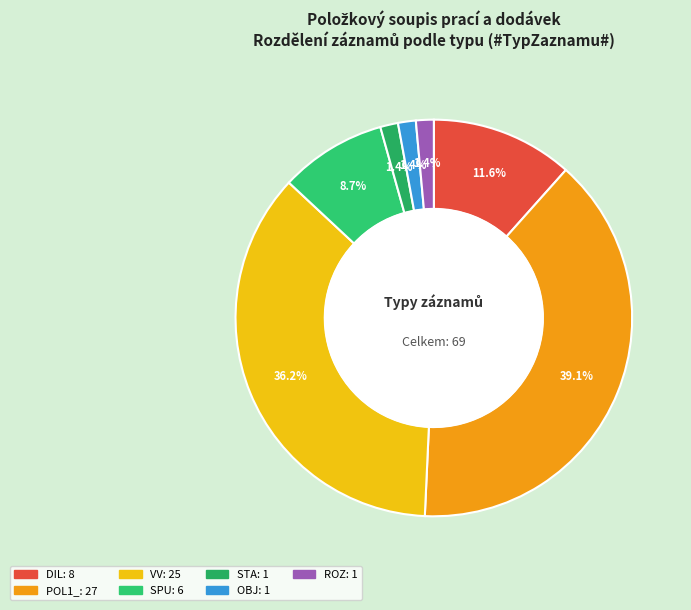

Combined, what portion of the pie is OBJ and SPU?

10.1%